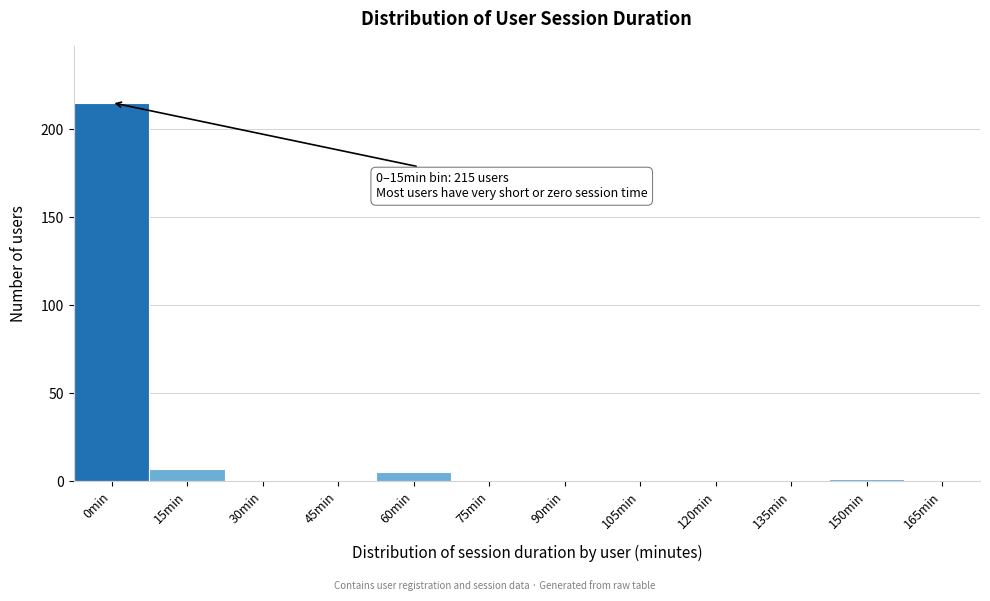

Reading left to right, transcribe all the data shown in this chart.

0min=215	15min=7	30min=0	45min=0	60min=5	75min=0	90min=0	105min=0	120min=0	135min=0	150min=1	165min=0